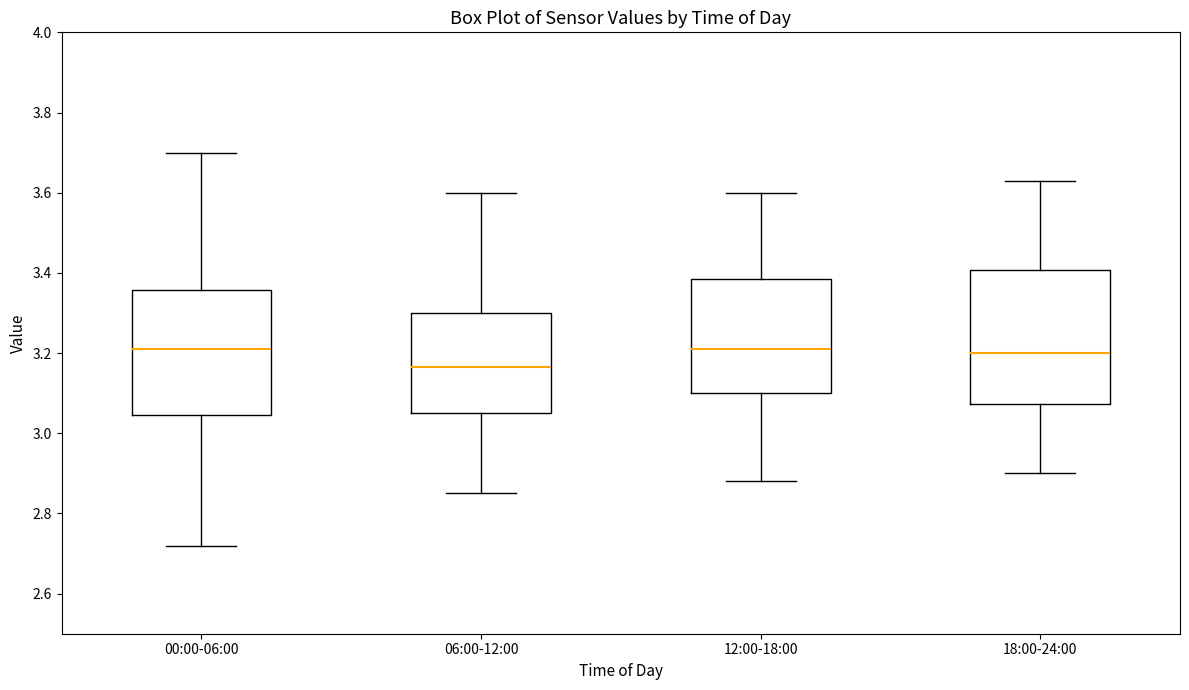

Reading left to right, transcribe this box plot: for each box, give where its median line is, the range the box spans, and where its two whiskers end, as read against the y-axis. The values are not printed on the chart, so give them approximately, as read against the axis.

00:00-06:00: median 3.22, box 3.04 to 3.36, whiskers 2.72 to 3.70
06:00-12:00: median 3.16, box 3.06 to 3.30, whiskers 2.86 to 3.60
12:00-18:00: median 3.22, box 3.10 to 3.38, whiskers 2.88 to 3.60
18:00-24:00: median 3.20, box 3.08 to 3.40, whiskers 2.90 to 3.64